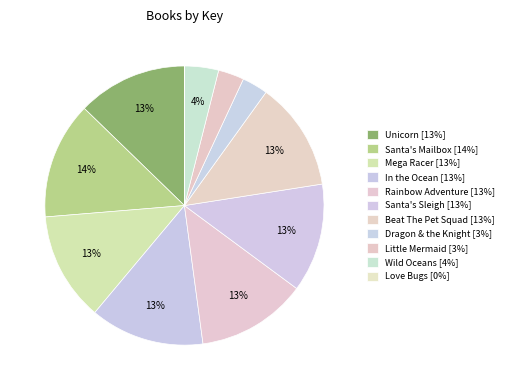

To the nearest percent, what is the combined percentage of Rainbow Adventure and Unicorn?

25%